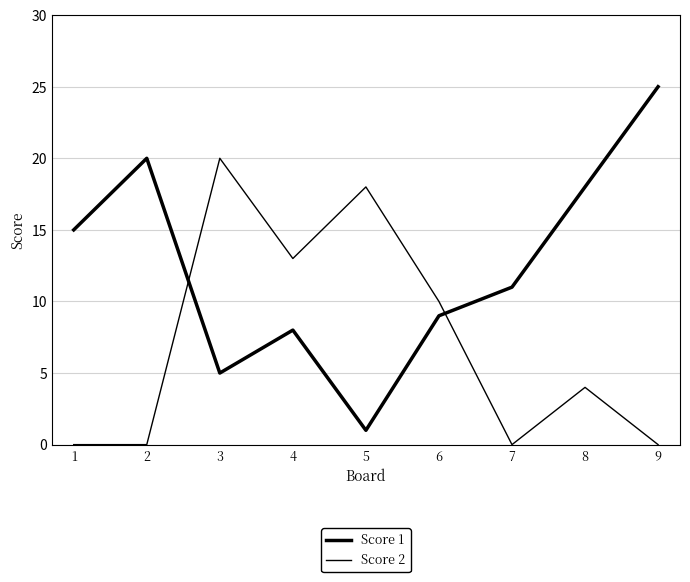

Reading left to right, what are all the values shown in this chart?

Score 1: 15	20	5	8	1	9	11	18	25
Score 2: 0	0	20	13	18	10	0	4	0